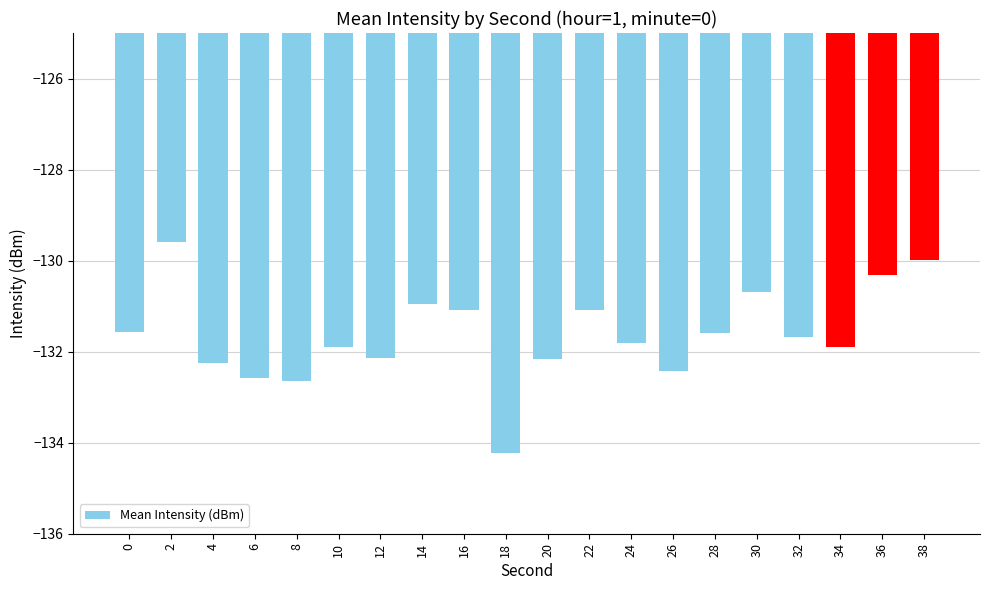

What is the sum of the values at 28 and 24?

-263.4